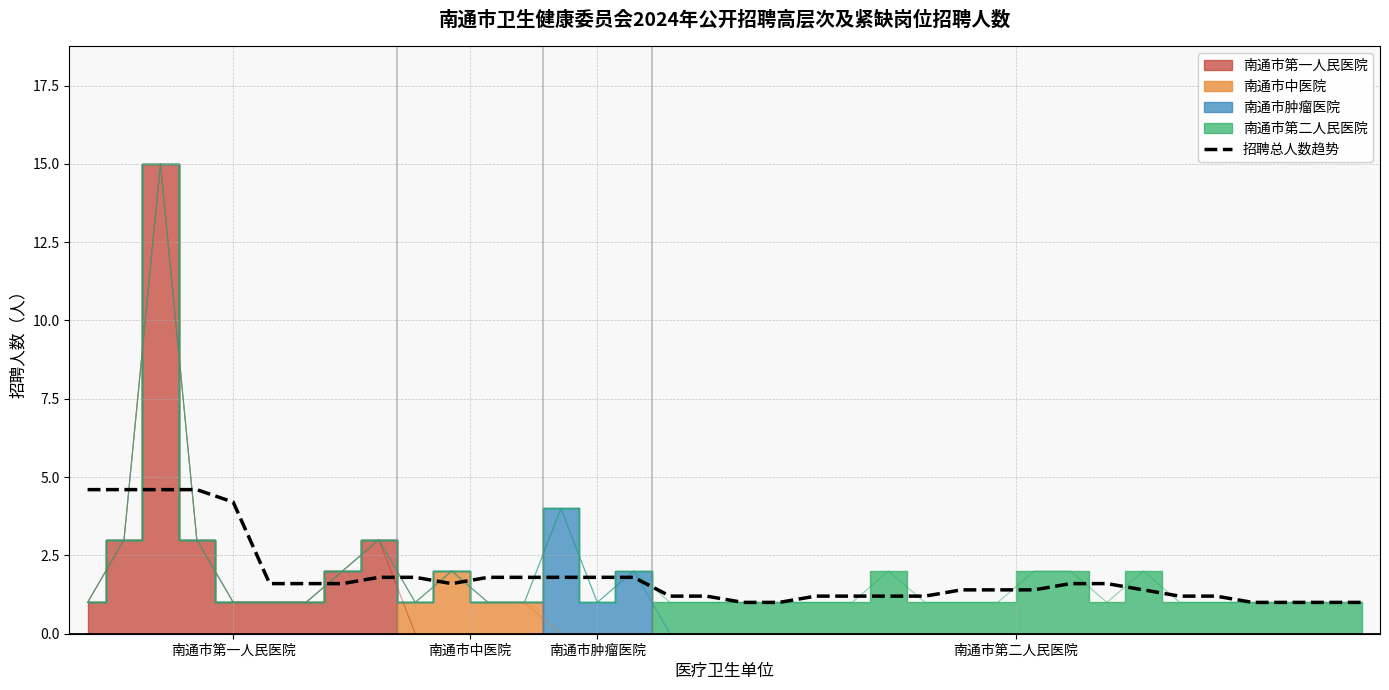

What is the highest value of the 招聘总人数趋势 series?

4.6